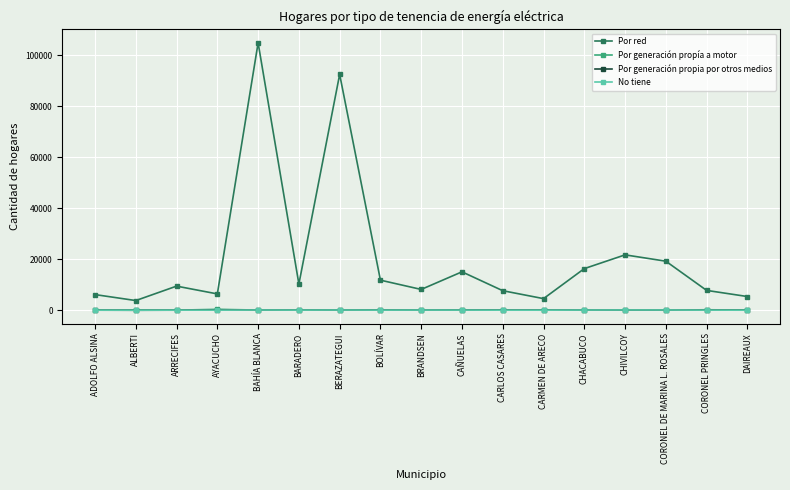

What is the difference between the Por generación propia por otros medios values at BAHÍA BLANCA and ADOLFO ALSINA?

96